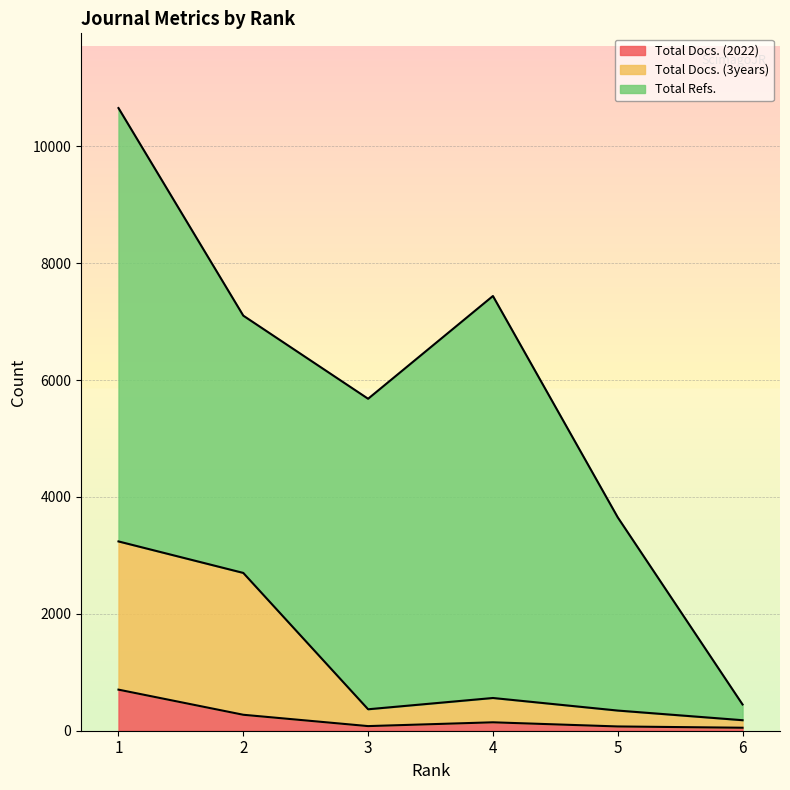

What are all the series names shown in the legend?

Total Docs. (2022), Total Docs. (3years), Total Refs.